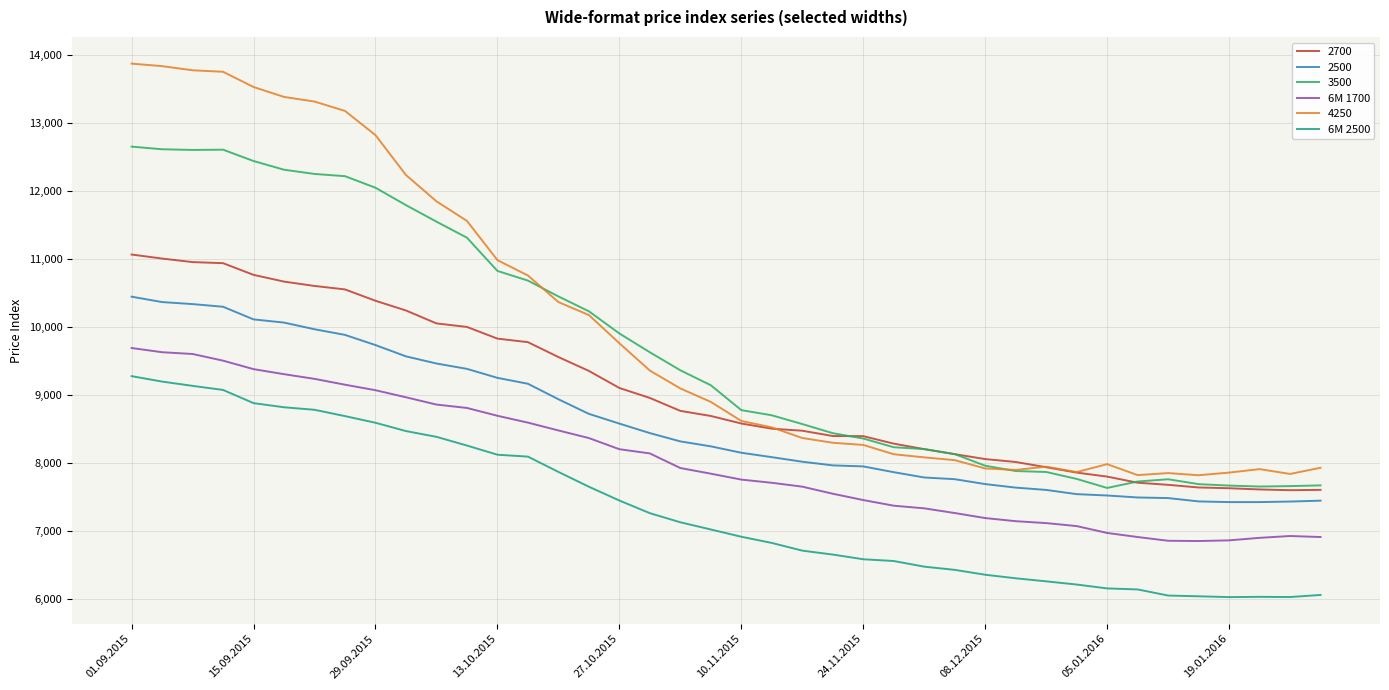

True or false: 6M 1700 and 6M 2500 intersect in this chart.

False